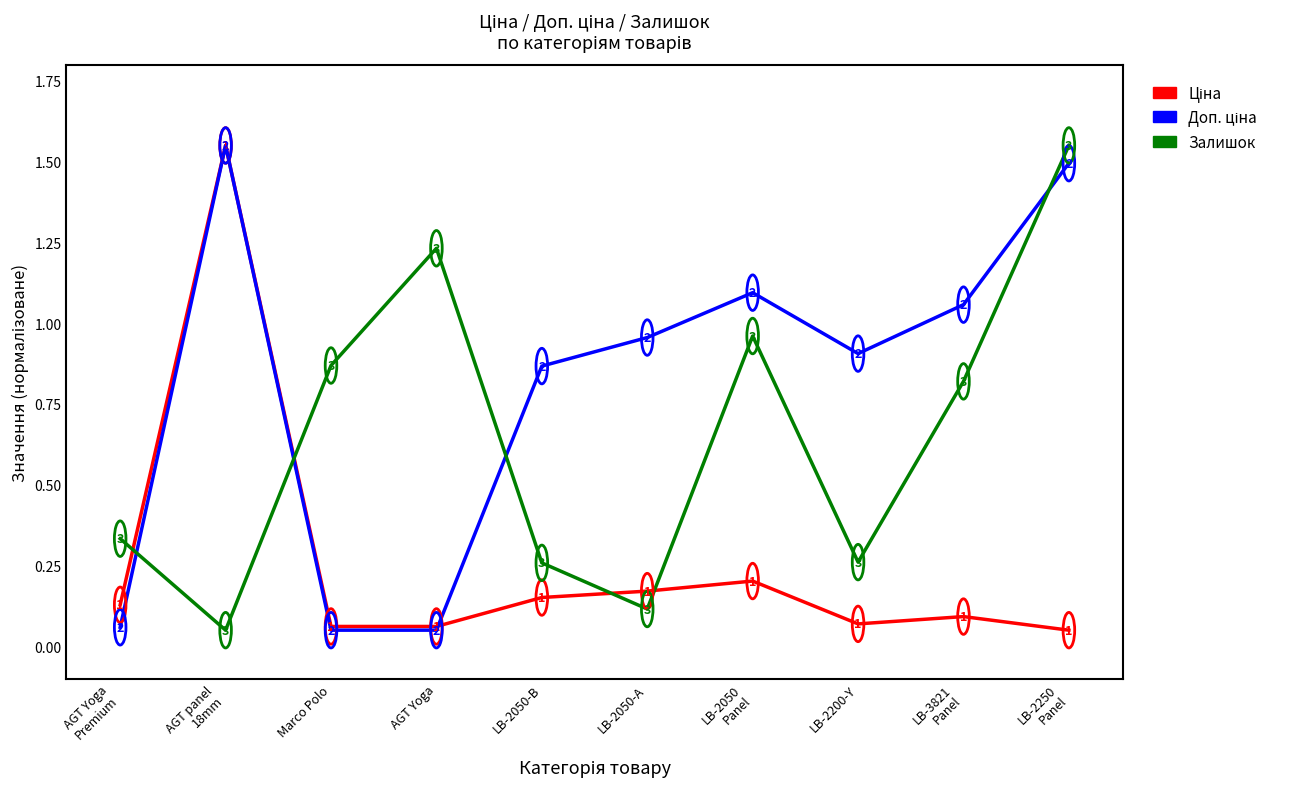

How many categories are shown in the chart?

10